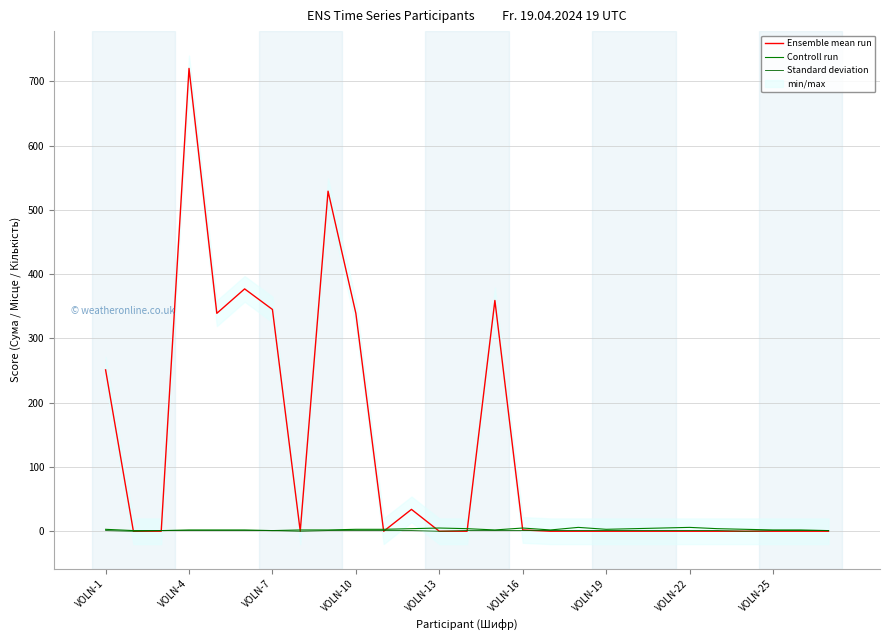

At which label does Controll run first exceed 3?

11